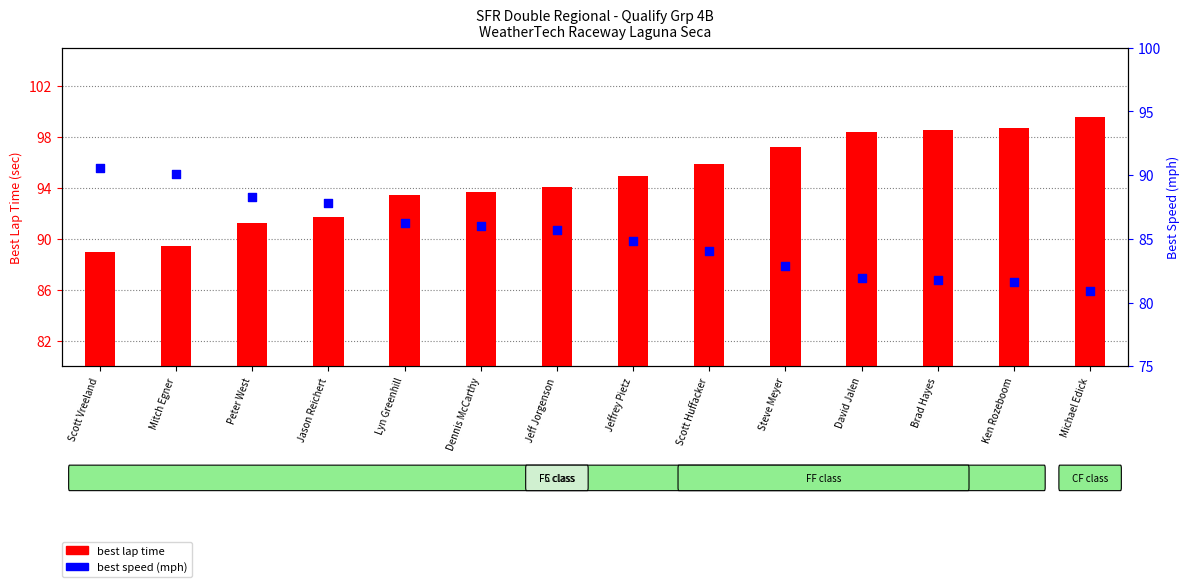

What are all the series names shown in the legend?

best lap time, best speed